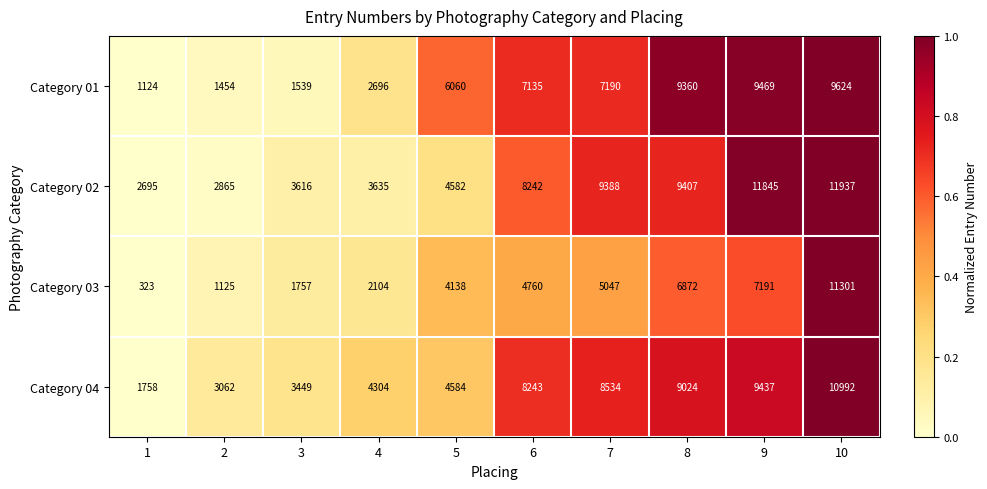

Which series has the largest range (max minus min)?

Category 03